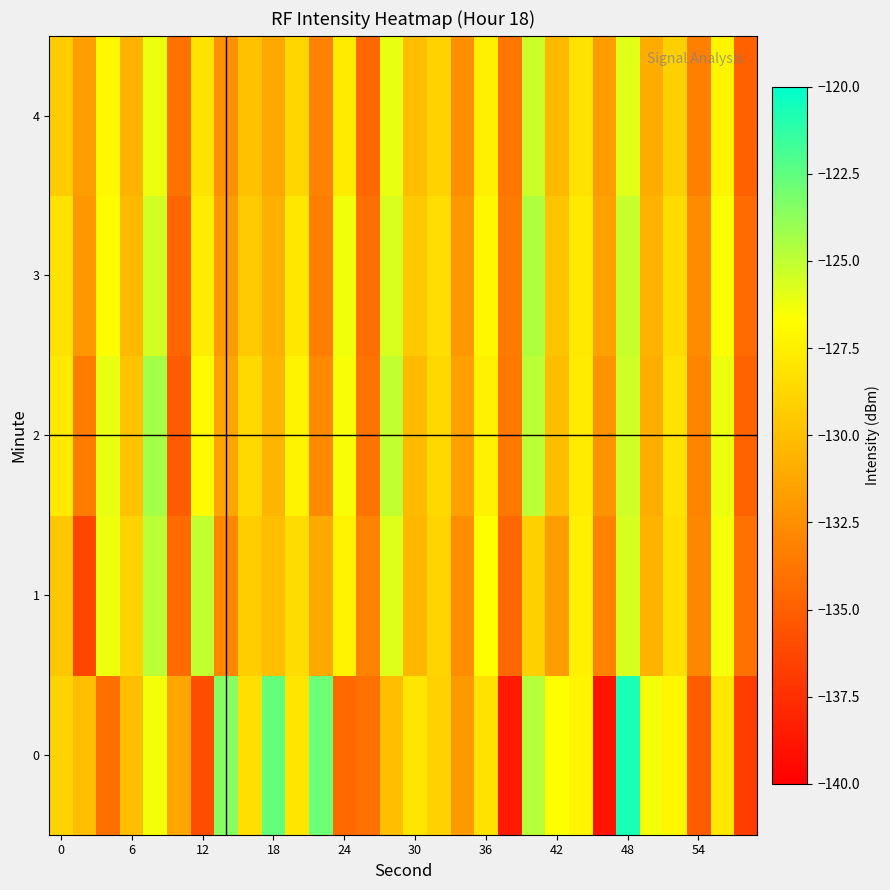

List the series in order of their peak value, highest first.

0, 2, 3, 1, 4